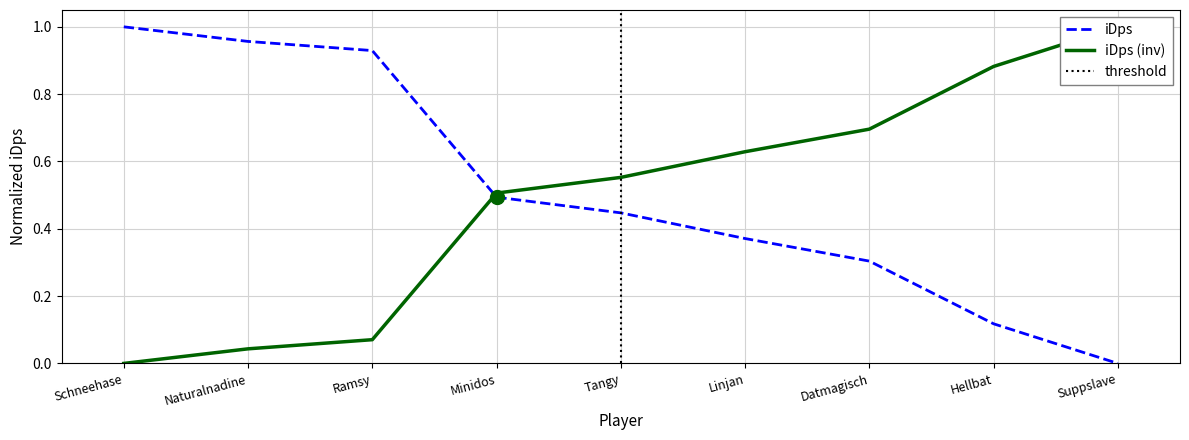

The chart shows a value of 1.0 at Schneehase. True or false?

True